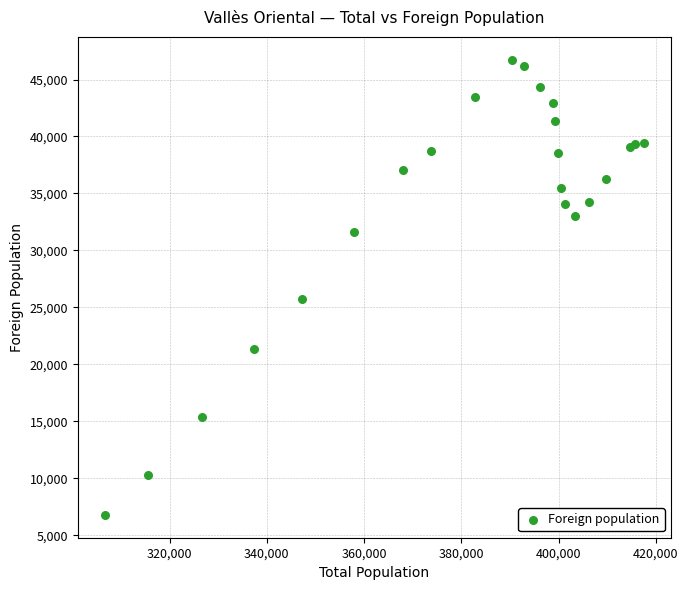

What Y value in the scatter plot is closest to 26768?

25756